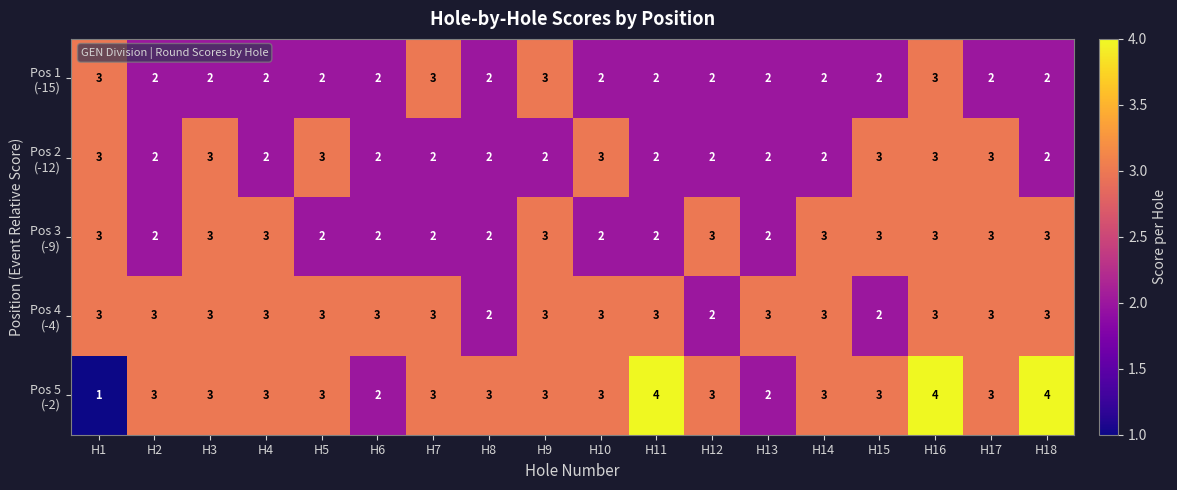

At which category does the chart reach its minimum across all series?

H1